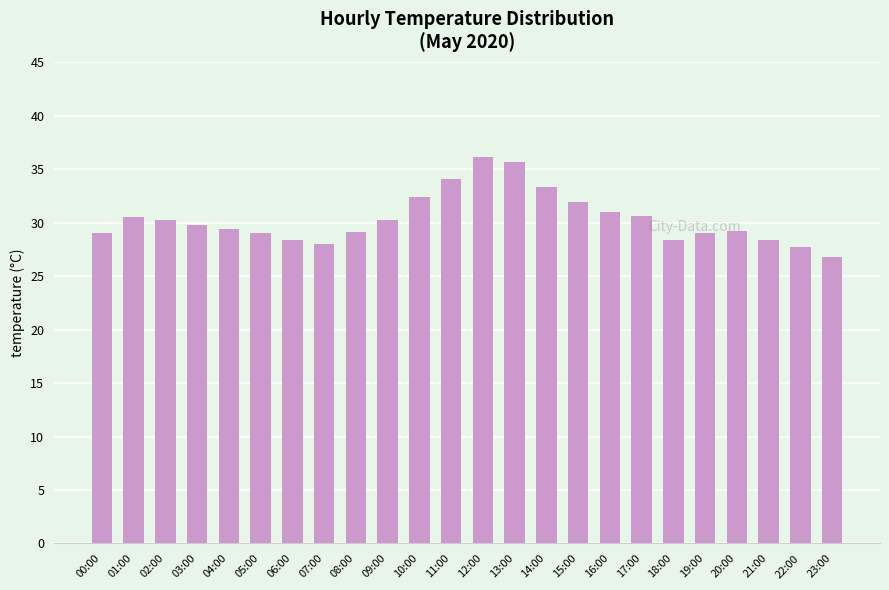

How many bars are there in total?

24